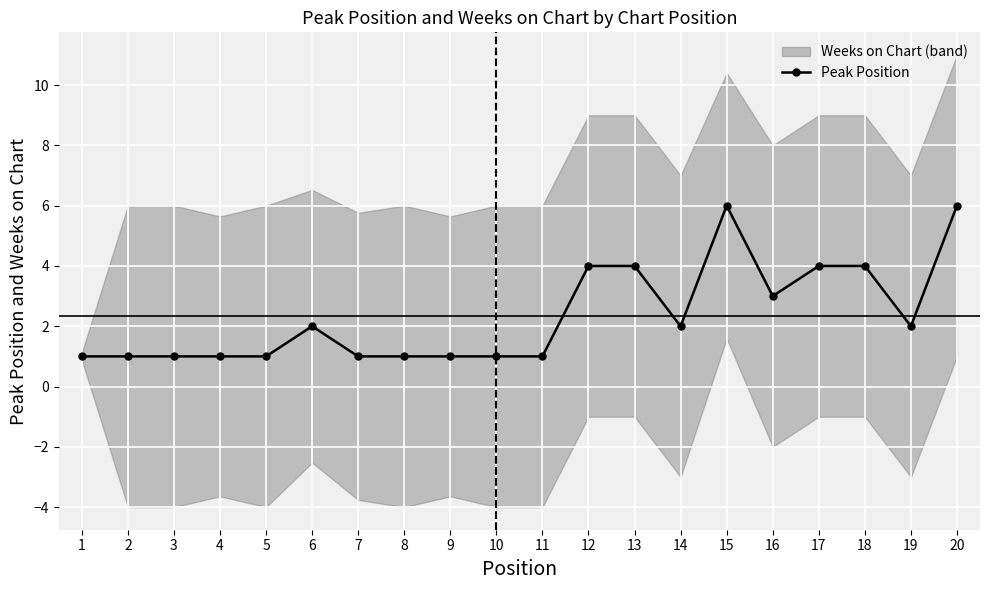

What is the greatest value displayed?

6